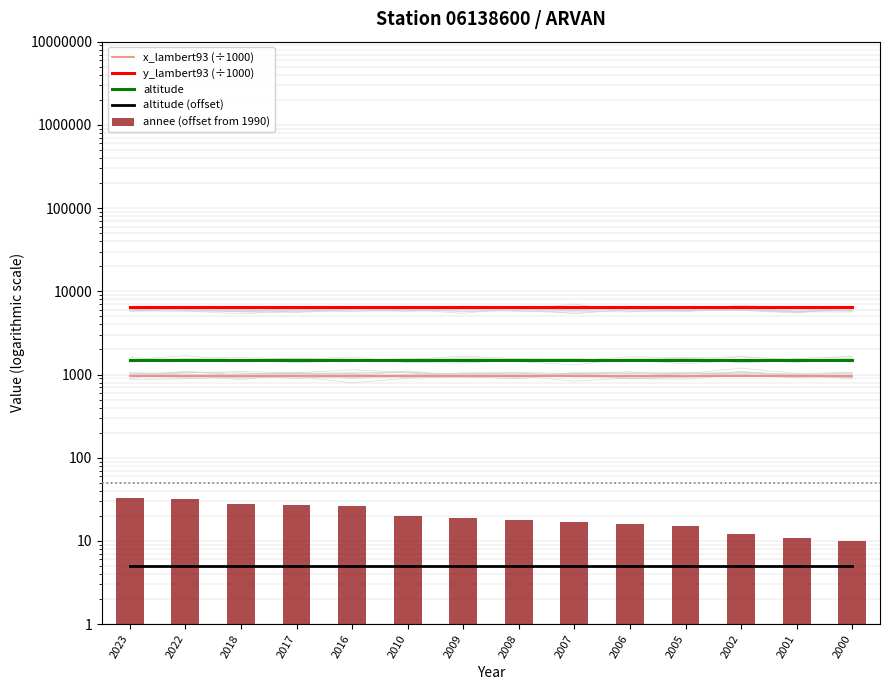

Which category has the lowest value across all series?

2023